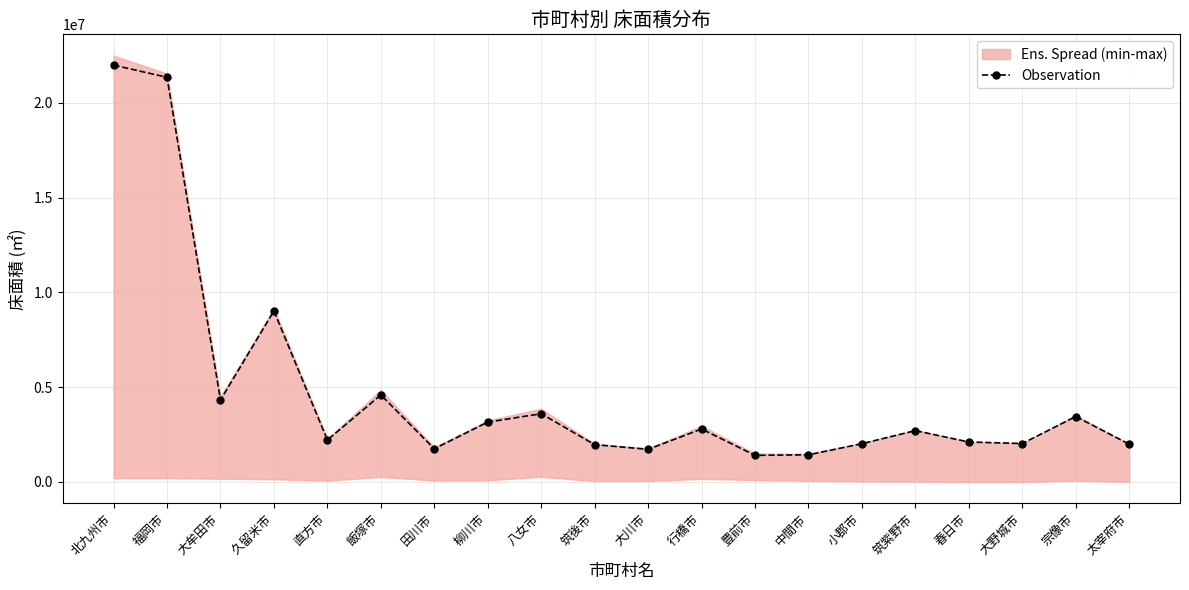

How many data points are less than 2705198?

10